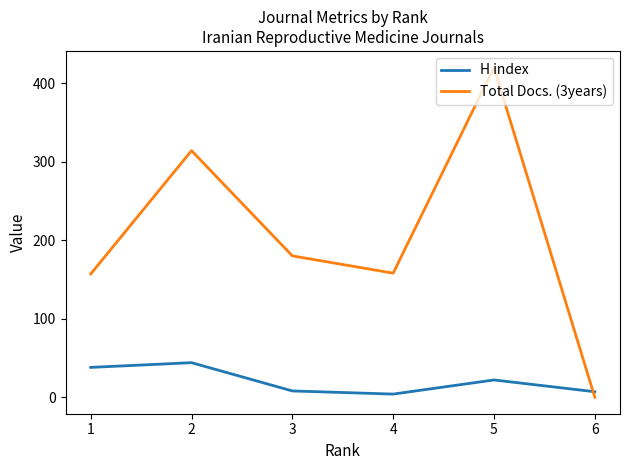

What is the difference between the Total Docs. (3years) values at 6 and 4?

158